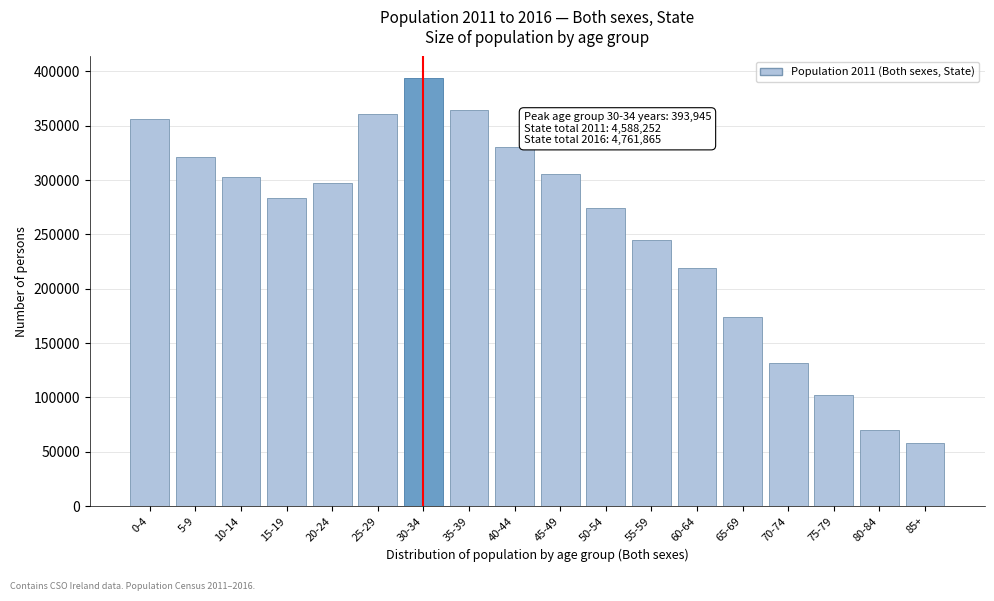

Reading left to right, extract all data points from this chart.

356329	320770	302491	283019	297231	361122	393945	364261	330812	305185	274386	244522	218786	173638	131190	102036	70113	58416